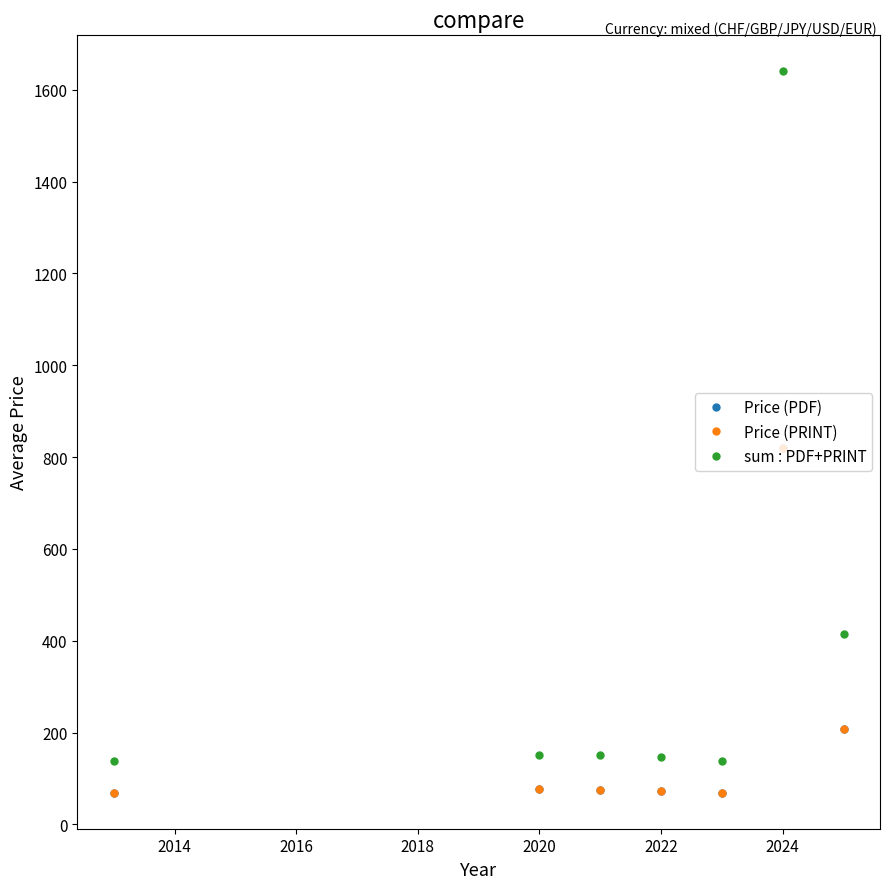

Does the chart have visible grid lines?

No